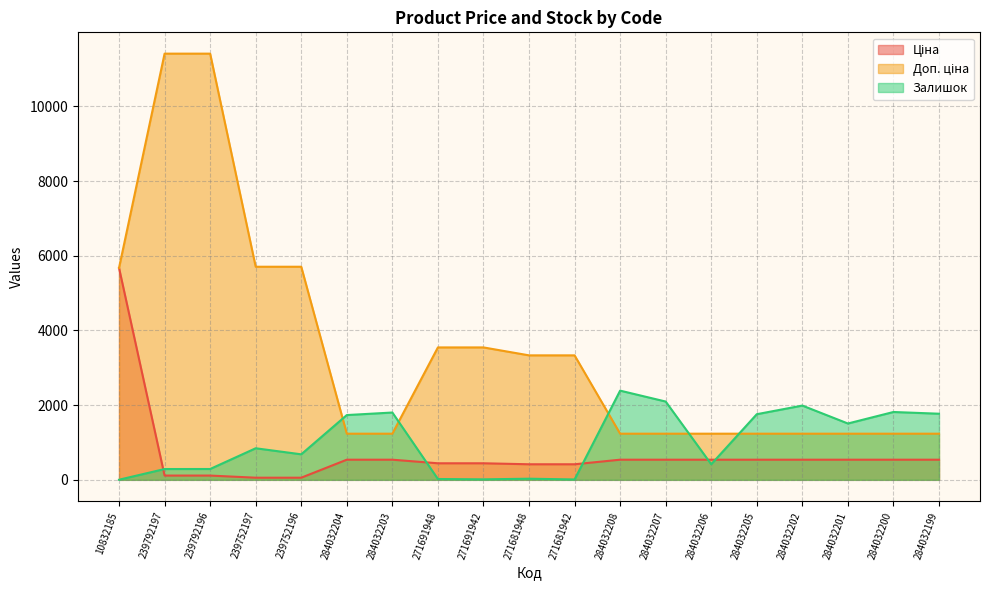

Which category has the highest value across all series?

239792197